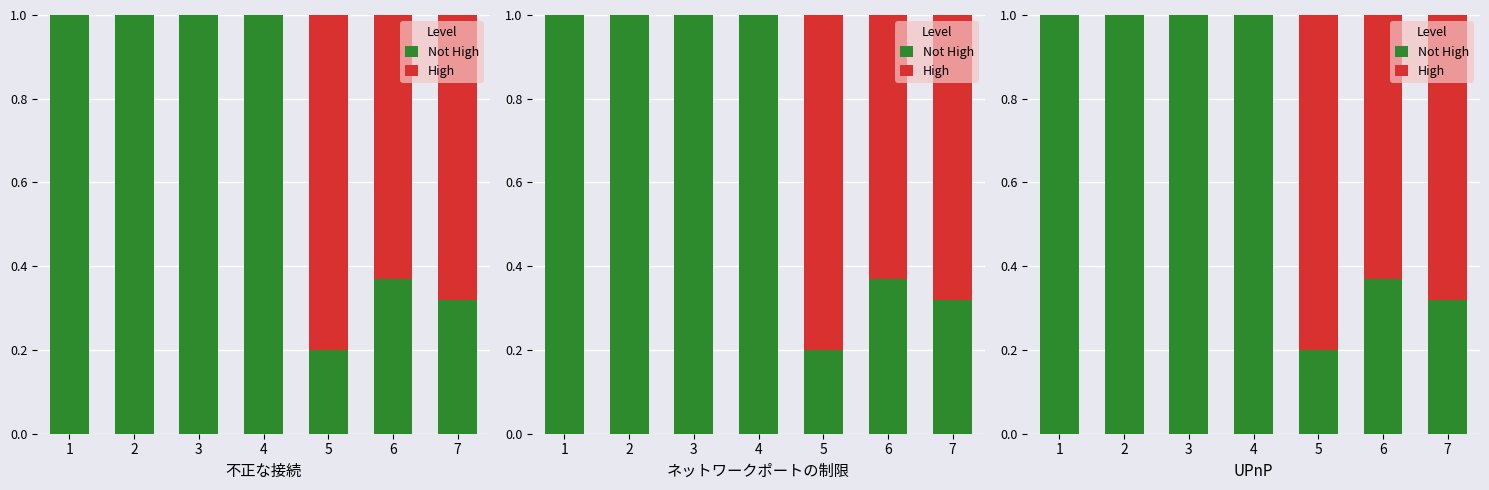

What is the average value of the Not High series?

0.7